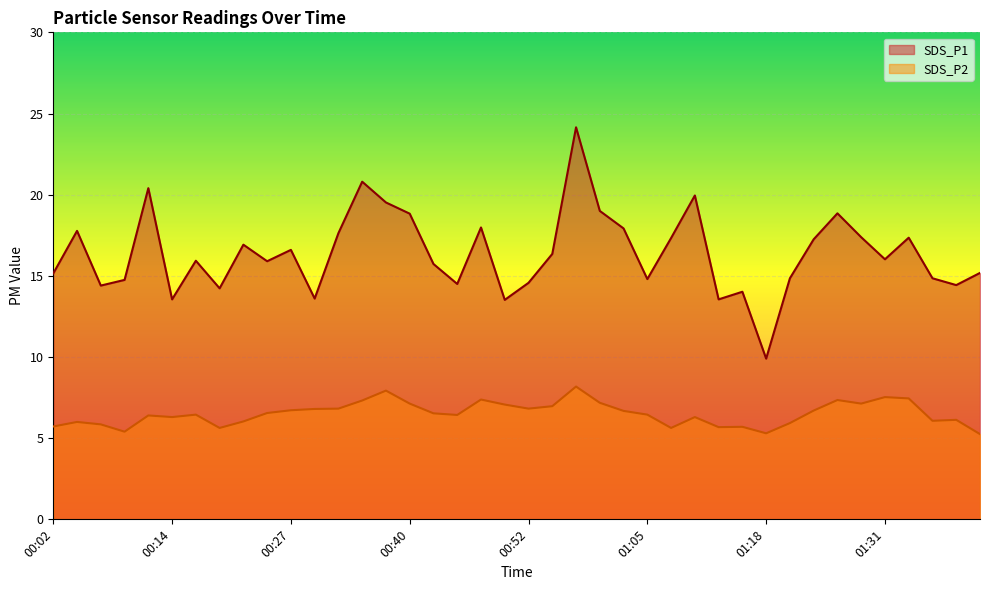

What are all the series names shown in the legend?

SDS_P1, SDS_P2